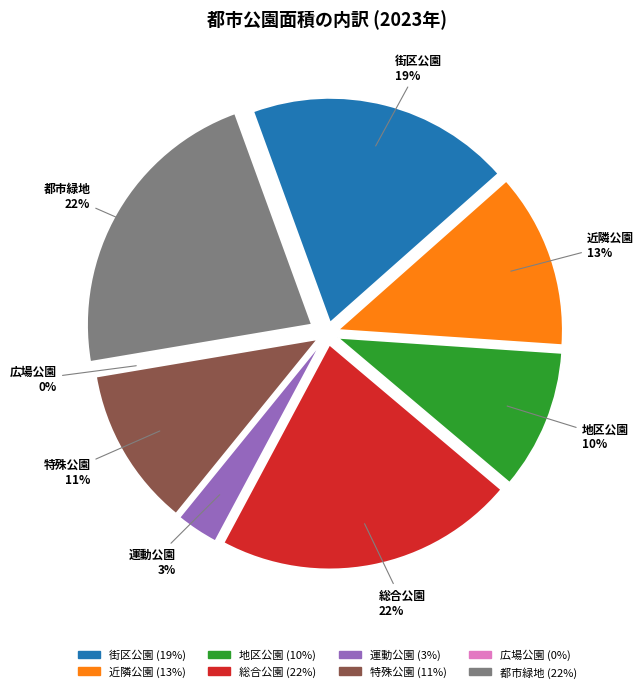

Is it true that 地区公園 is 10% of the pie?

True